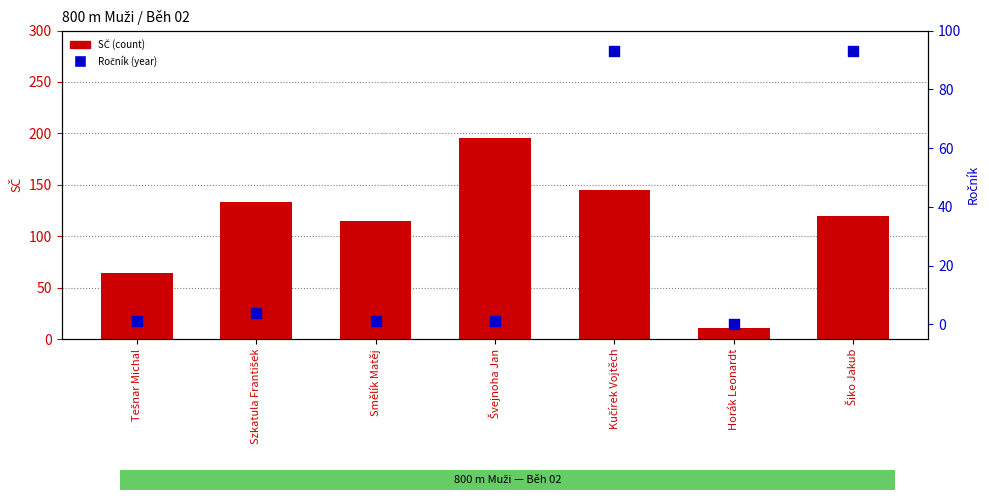

Is the value of Ročník (year born) at Smělík Matěj greater than the value of SČ (count) at Horák Leonardt?

No